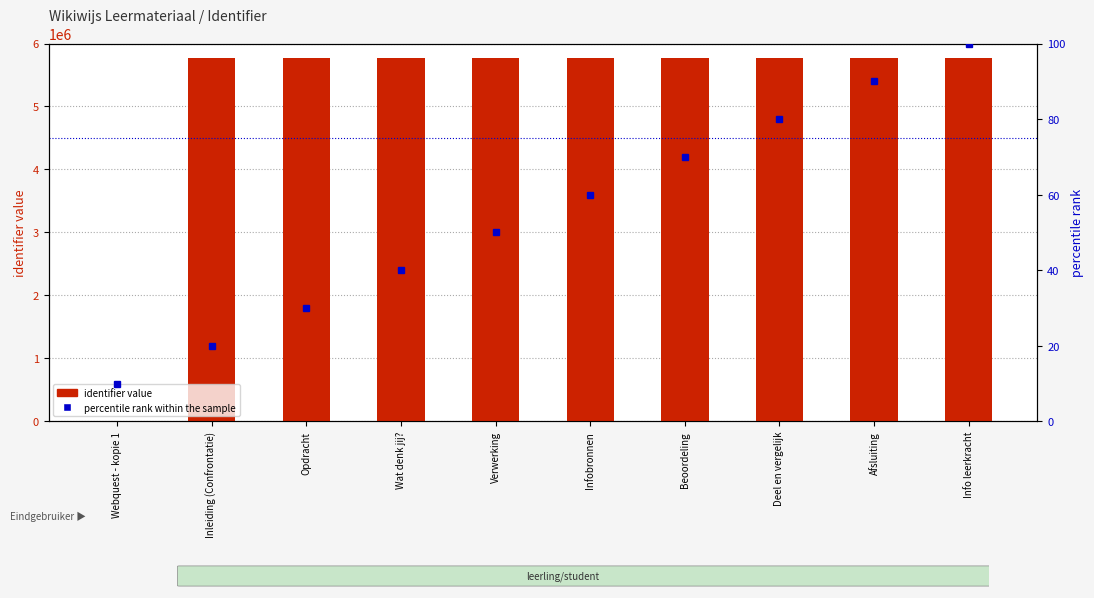

Reading left to right, list all the values displayed in this chart.

identifier value: 0	5773586	5773589	5773591	5773593	5773595	5773597	5773599	5773601	5773603
percentile rank within the sample: 10	20	30	40	50	60	70	80	90	100